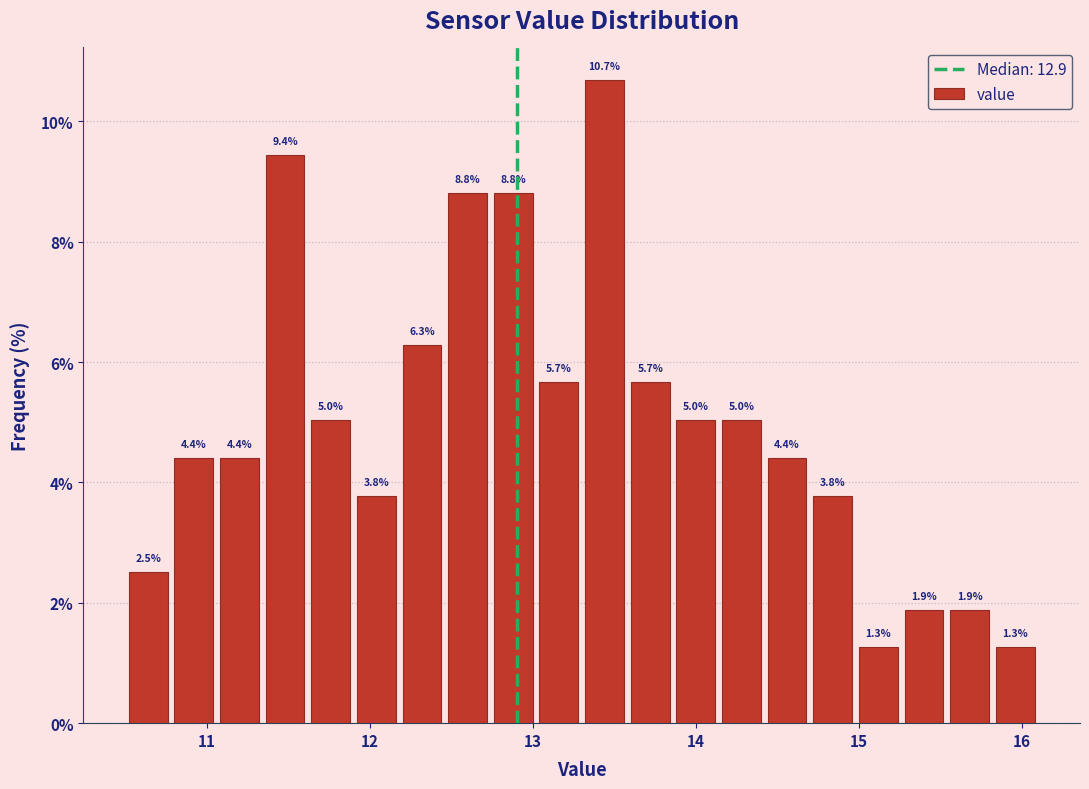

Read against the x-axis, roughly where is the centre of the tallest bar?

13.4